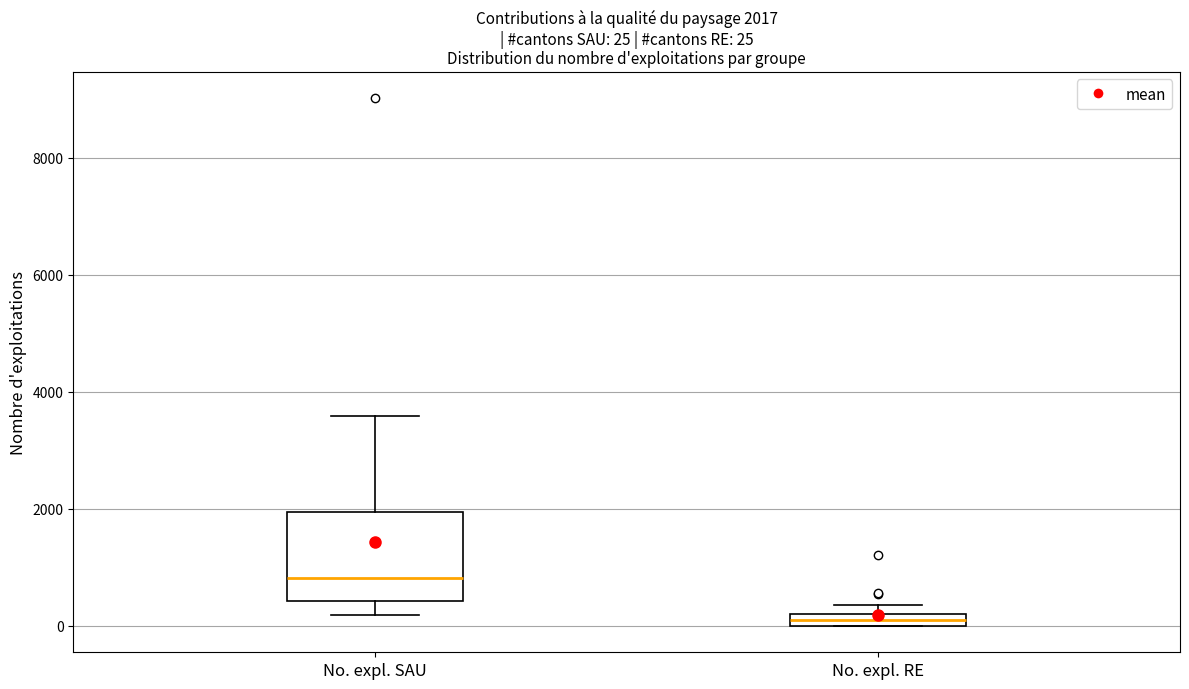

Comparing the boxes themselves (not the whiskers), which one is the tallest?

No. expl. SAU